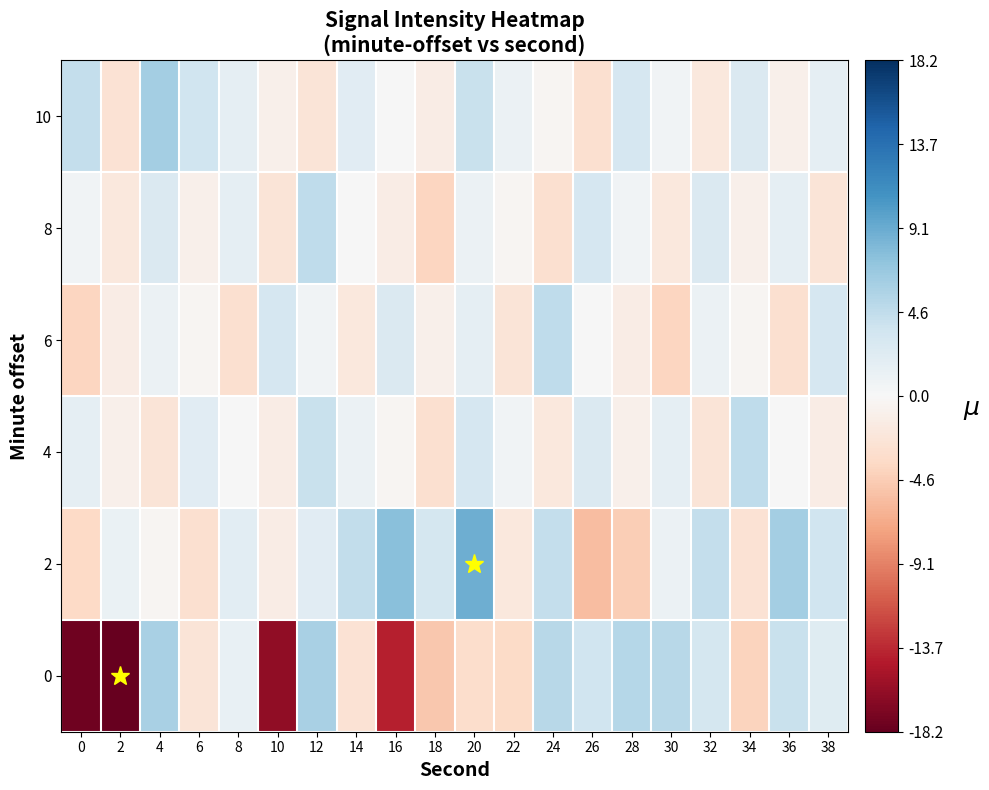

Reading left to right, what are all the values shown in this chart?

0: 0=-17.8	2=-18.2	4=5.9	6=-2.3	8=1.3	10=-16.2	12=5.8	14=-2.7	16=-14.2	18=-4.9	20=-3.3	22=-3.5	24=5.0	26=3.6	28=5.1	30=5.1	32=3.2	34=-4.0	36=4.1	38=2.2
2: 0=-3.6	2=1.2	4=-0.4	6=-2.9	8=1.9	10=-1.3	12=2.1	14=4.4	16=7.6	18=3.2	20=8.9	22=-1.9	24=4.3	26=-5.6	28=-4.5	30=1.1	32=4.3	34=-2.6	36=6.2	38=3.6
4: 0=1.6	2=-0.9	4=-2.4	6=2.1	8=0.1	10=-1.4	12=4.1	14=1.1	16=-0.4	18=-2.9	20=3.1	22=0.6	24=-1.9	26=2.6	28=-0.9	30=1.6	32=-2.4	34=4.6	36=0.1	38=-1.4
6: 0=-3.9	2=-1.4	4=1.1	6=-0.4	8=-2.9	10=3.1	12=0.6	14=-1.9	16=2.6	18=-0.9	20=1.6	22=-2.4	24=4.6	26=0.1	28=-1.4	30=-3.9	32=1.1	34=-0.4	36=-2.9	38=3.1
8: 0=0.6	2=-1.9	4=2.6	6=-0.9	8=1.6	10=-2.4	12=4.6	14=0.1	16=-1.4	18=-3.9	20=1.1	22=-0.4	24=-2.9	26=3.1	28=0.6	30=-1.9	32=2.6	34=-0.9	36=1.6	38=-2.4
10: 0=4.3	2=-2.6	4=6.2	6=3.6	8=1.6	10=-0.9	12=-2.4	14=2.1	16=0.1	18=-1.4	20=4.1	22=1.1	24=-0.4	26=-2.9	28=3.1	30=0.6	32=-1.9	34=2.6	36=-0.9	38=1.6